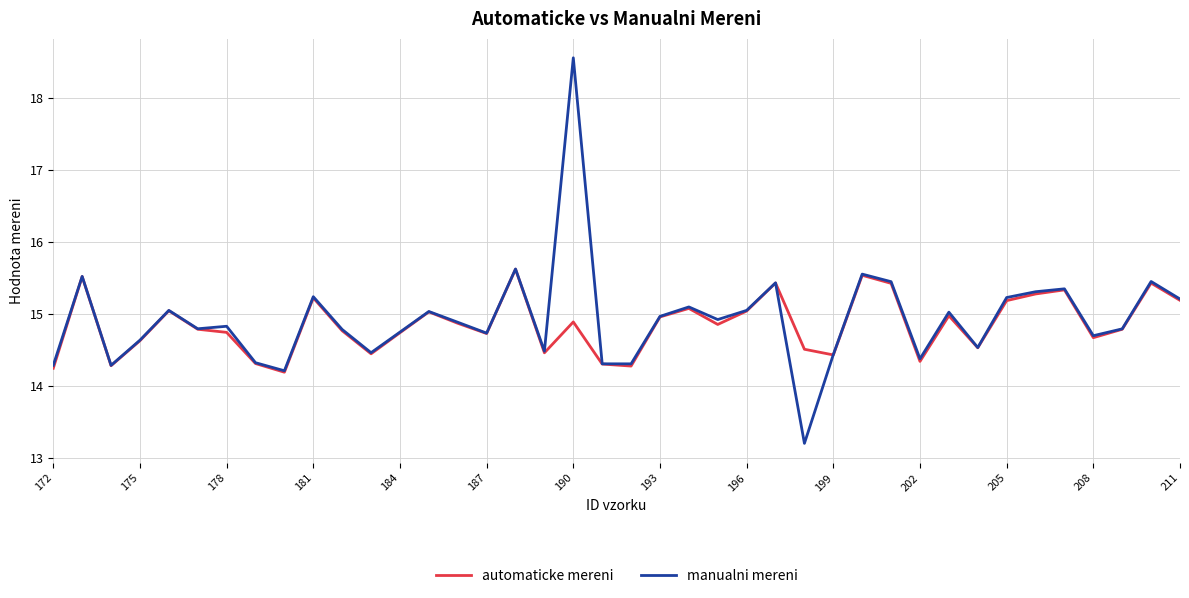

What is the highest value of the manualni mereni series?

18.6